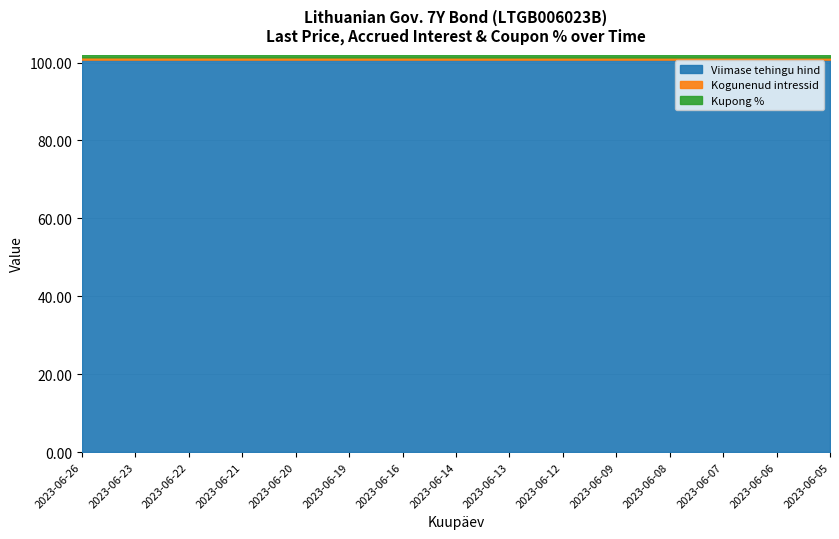

The Kogunenud intressid series shows 0.8 at 2023-06-26. True or false?

False